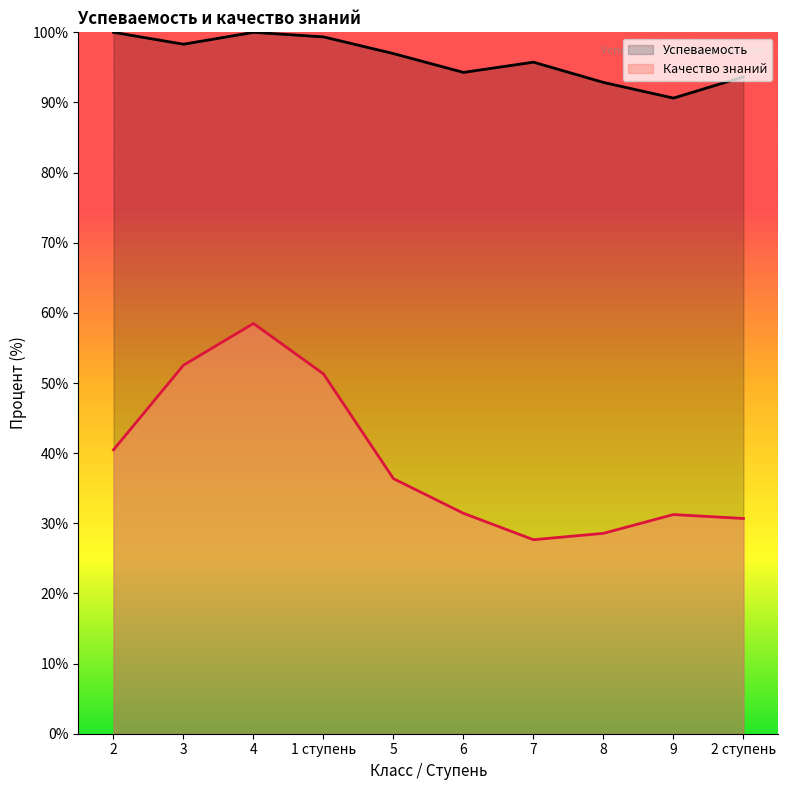

What is the lowest value of the Успеваемость series?

90.6